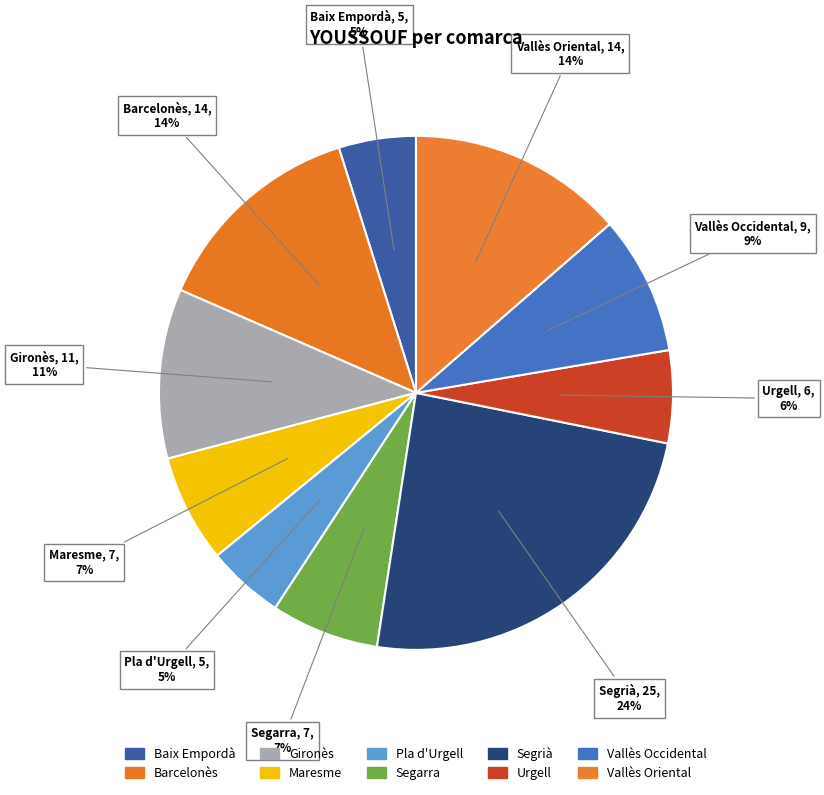

Count the number of slices in the pie.

10